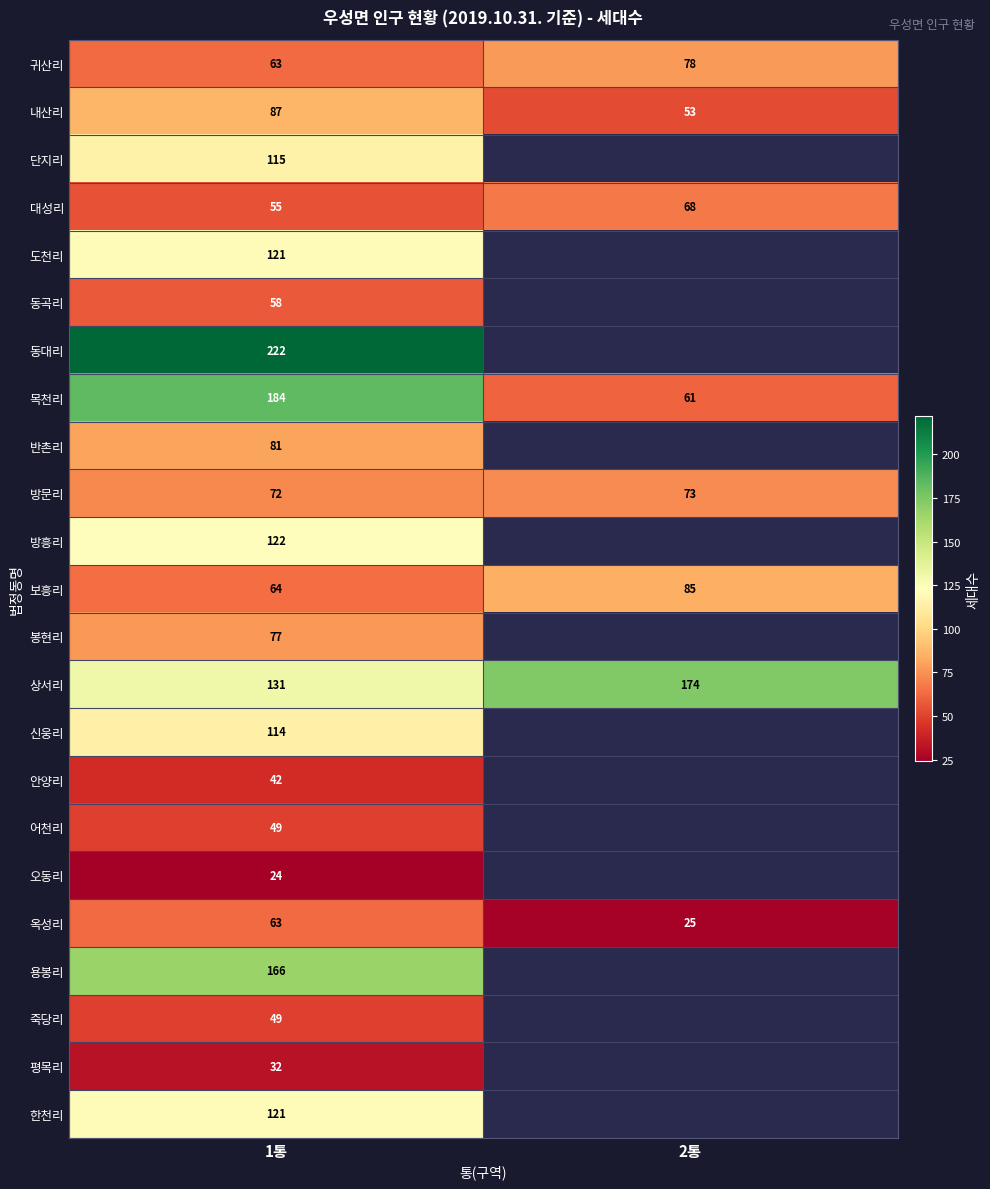

The 한천리 series shows 194 at 1통. True or false?

False